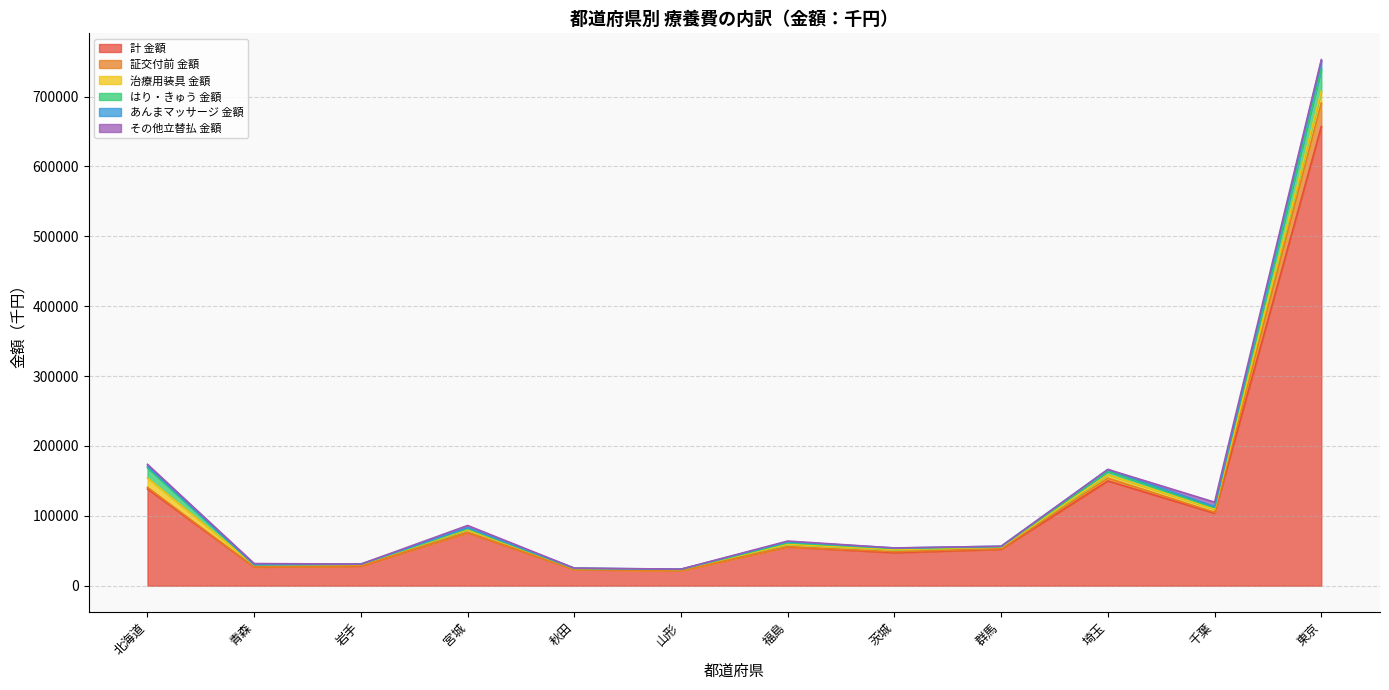

What is the maximum value shown in the chart?

707843.7